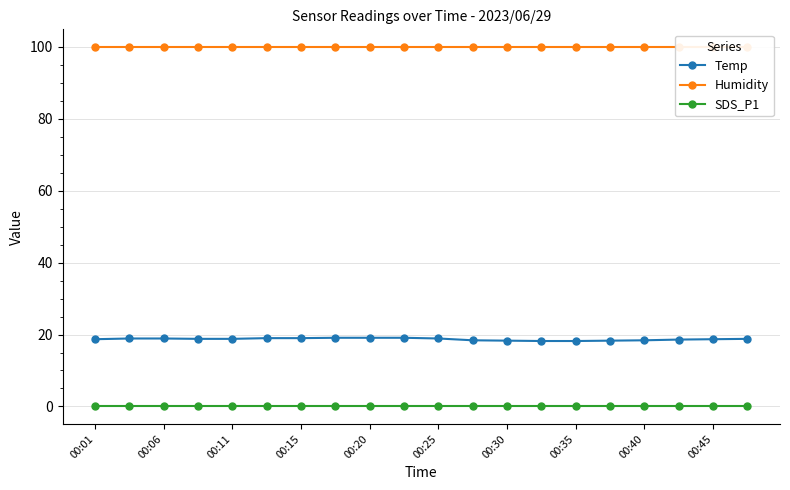

Which series has the largest range (max minus min)?

Temp